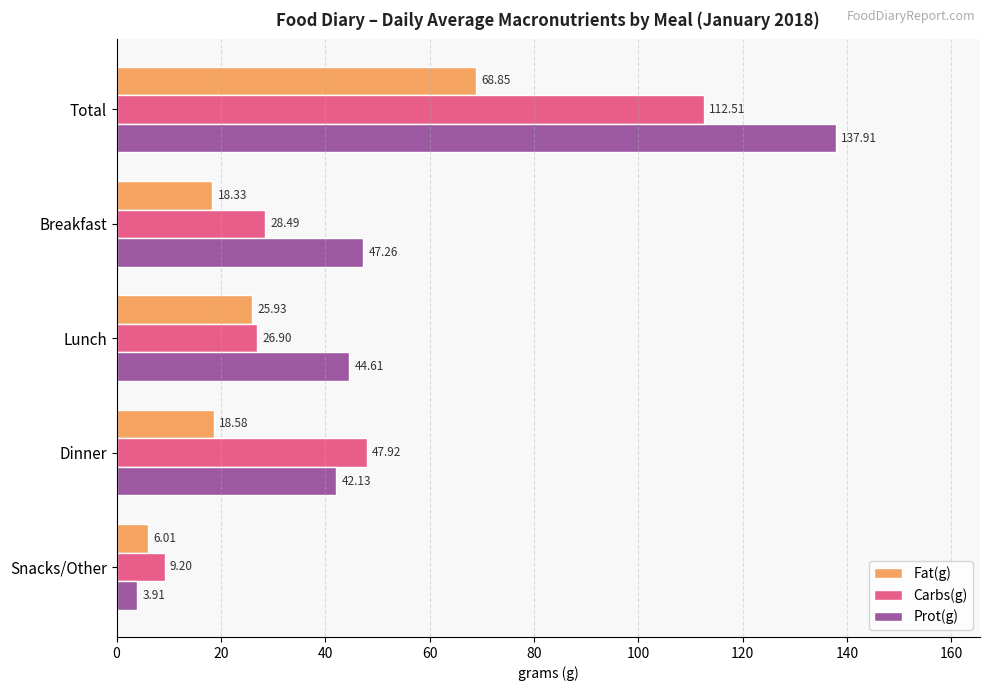

What is the average value of the Fat(g) series?

27.5